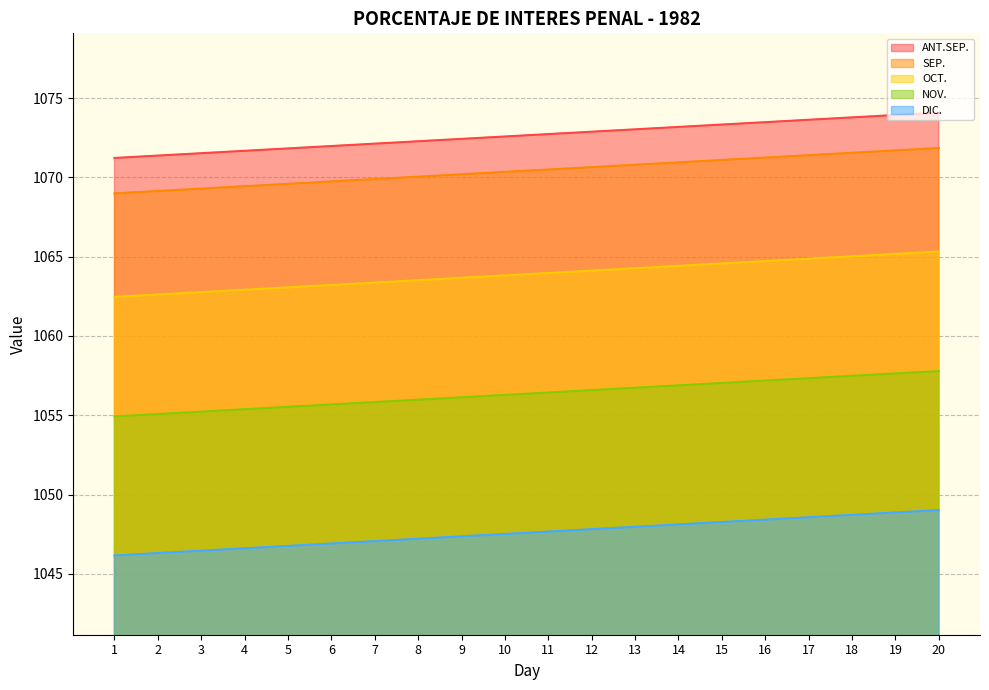

What is the maximum value shown in the chart?

1074.1